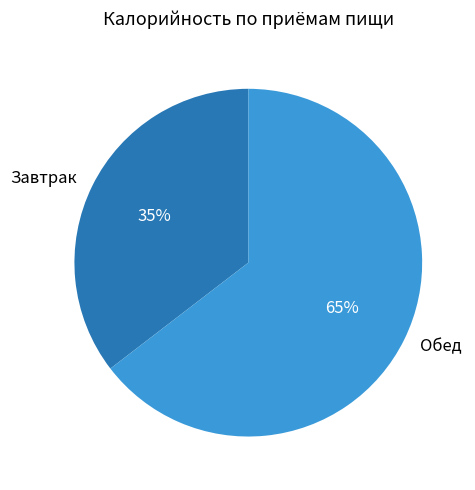

To the nearest percent, what is the average slice percentage?

50%